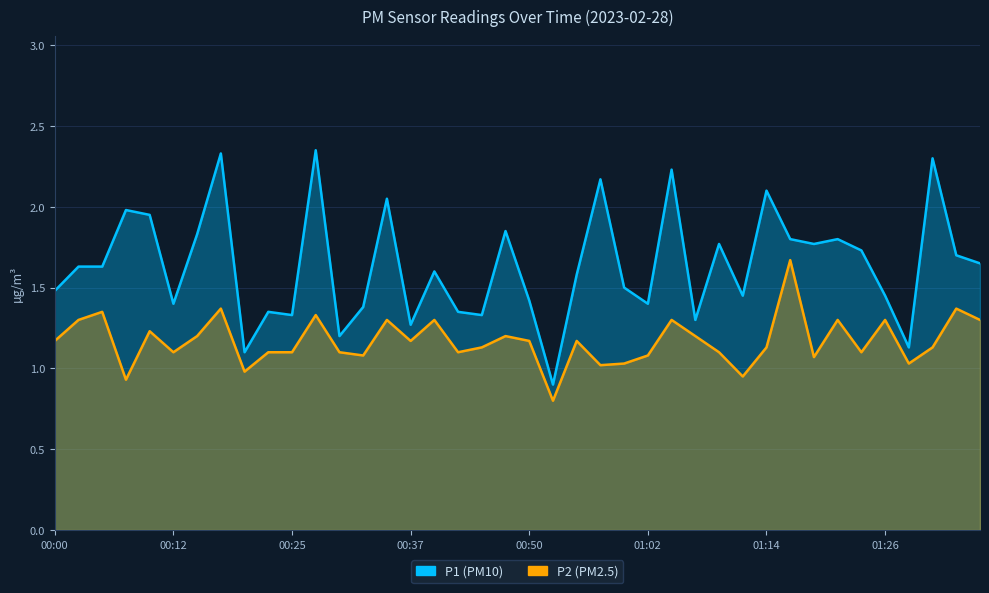

In P2, how many points are lower than both neighbors (excluding endpoints)?

12